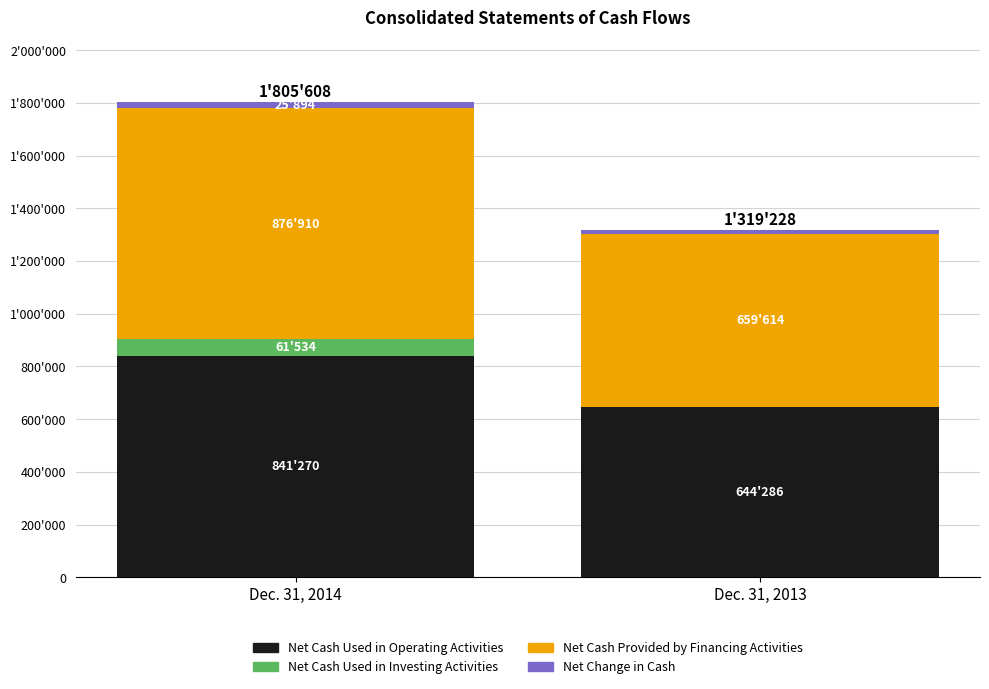

Where is Net Change in Cash nearest to the value 20411?

Dec. 31, 2014